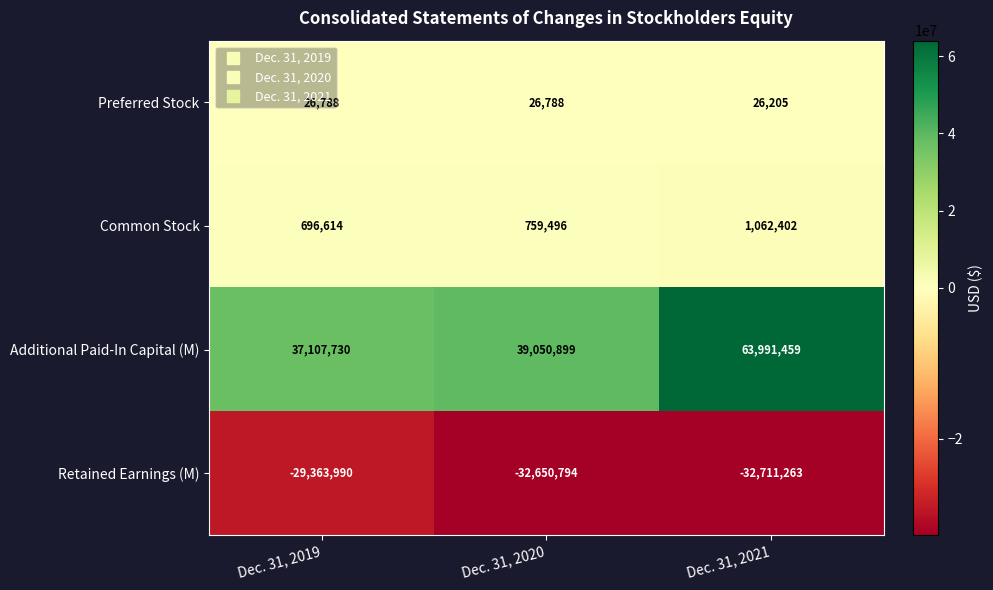

What is the difference between the maximum and minimum values in the Retained Earnings (M) series?

3347273